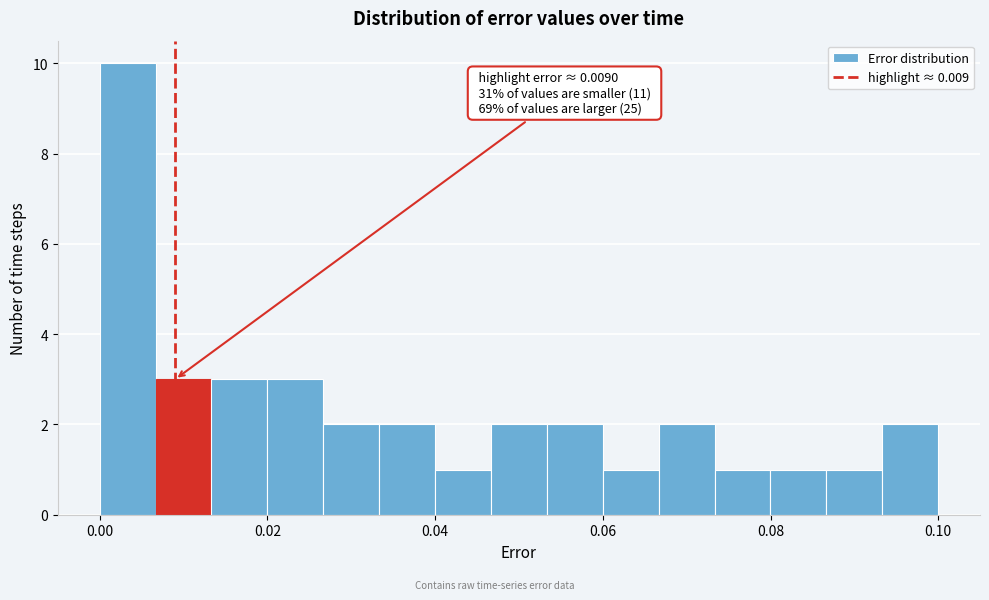

Read against the x-axis, roughly where is the centre of the tallest bar?

0.004